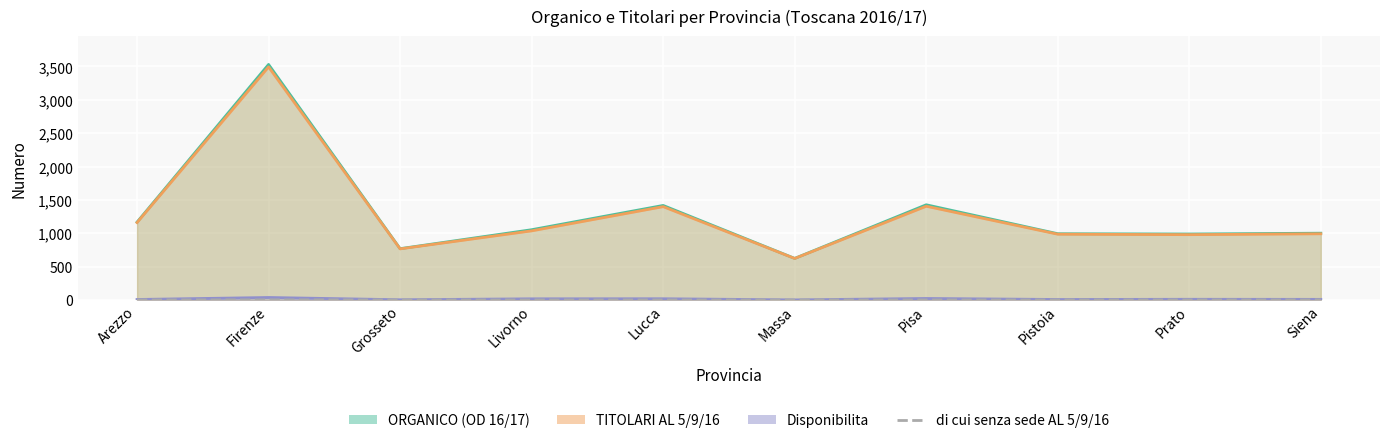

Is it true that the value at Arezzo is 0?

True